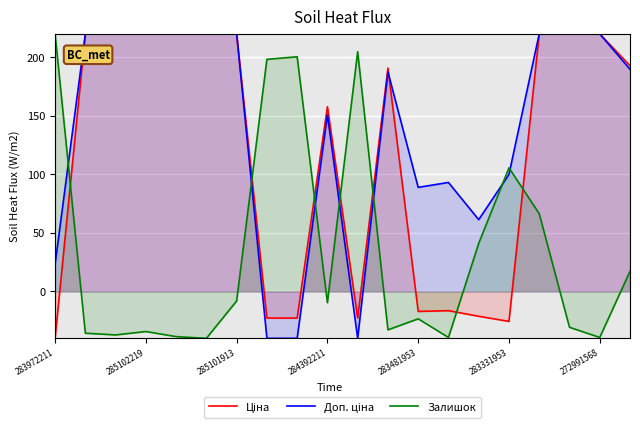

What is the greatest value displayed?

220.0